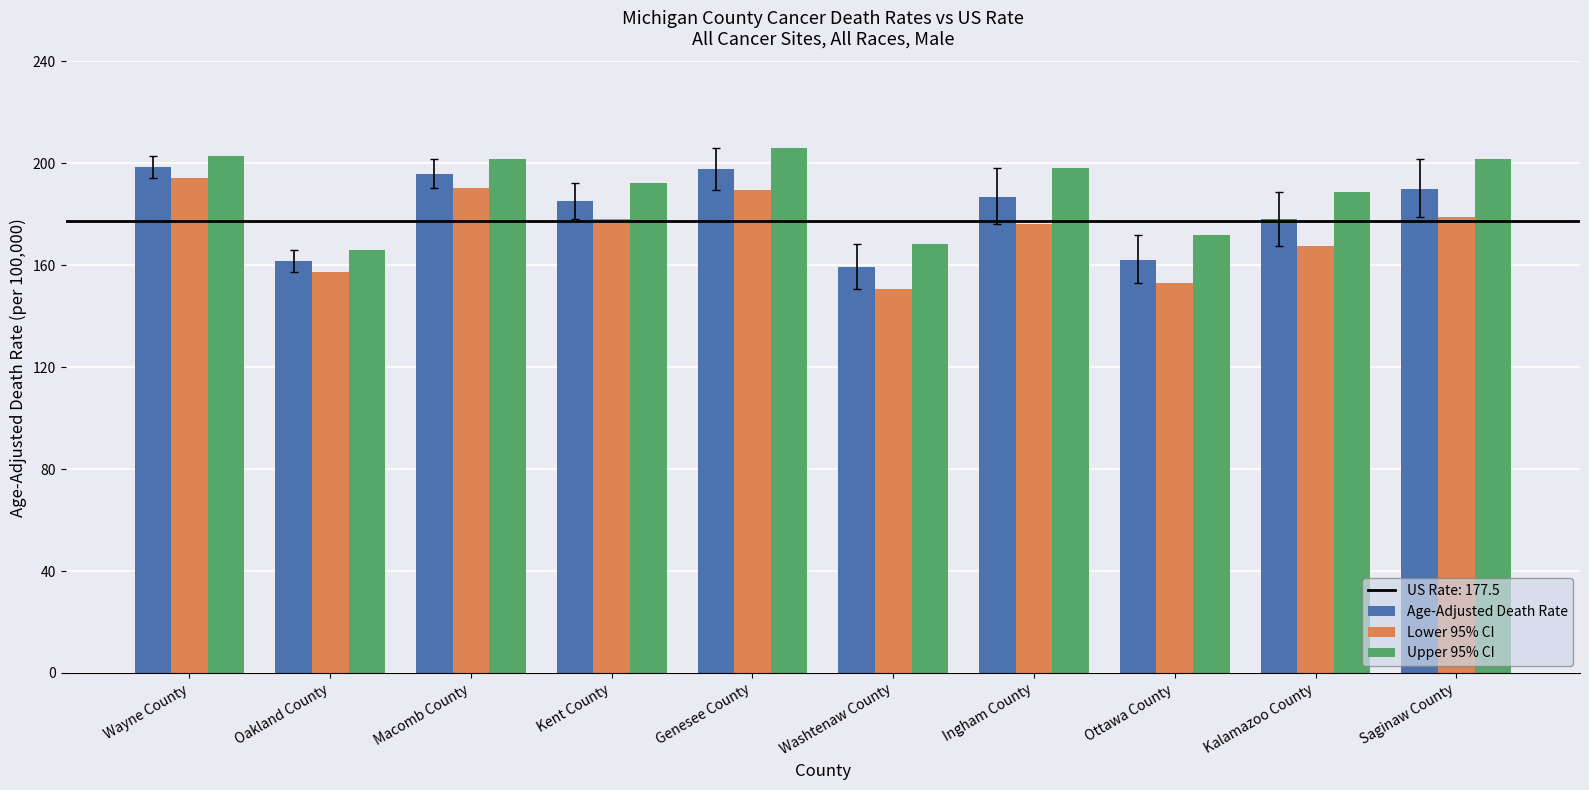

Is it true that Lower 95% CI equals 157.5 at Oakland County?

True